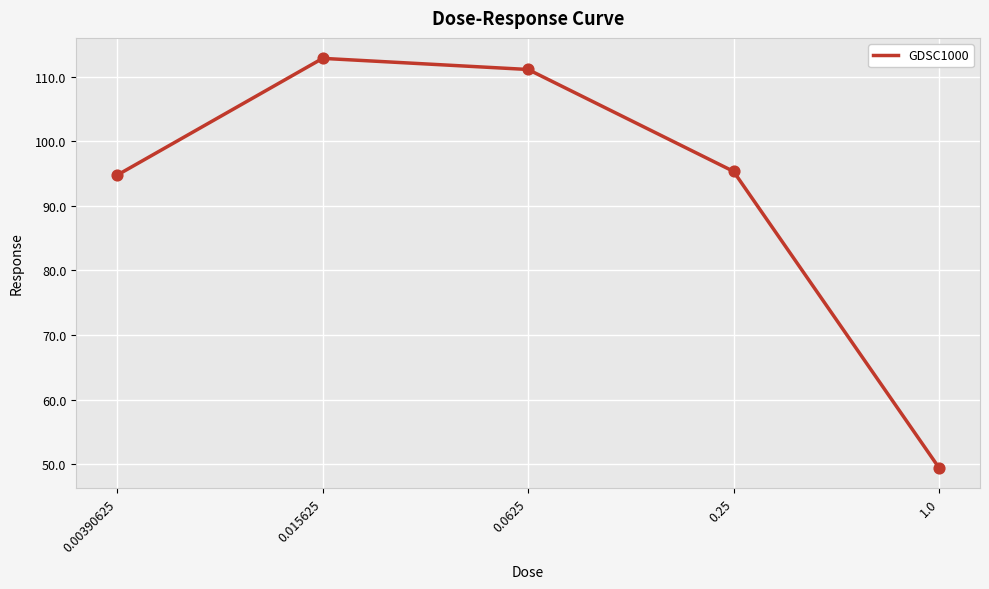

Which has a higher value, 0.25 or 1.0?

0.25